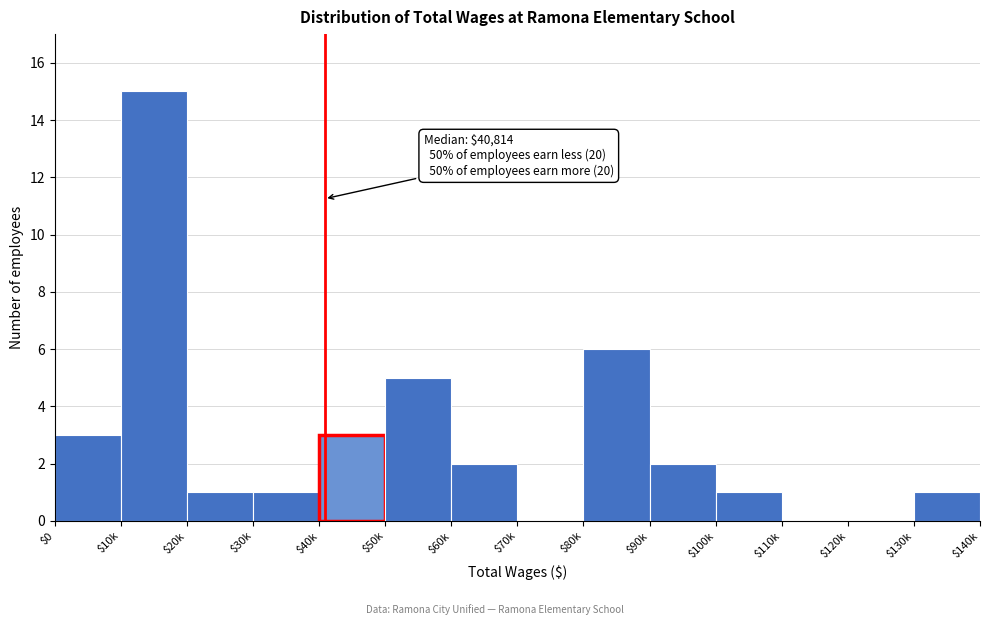

True or false: the data shows 3 at $40k.

True